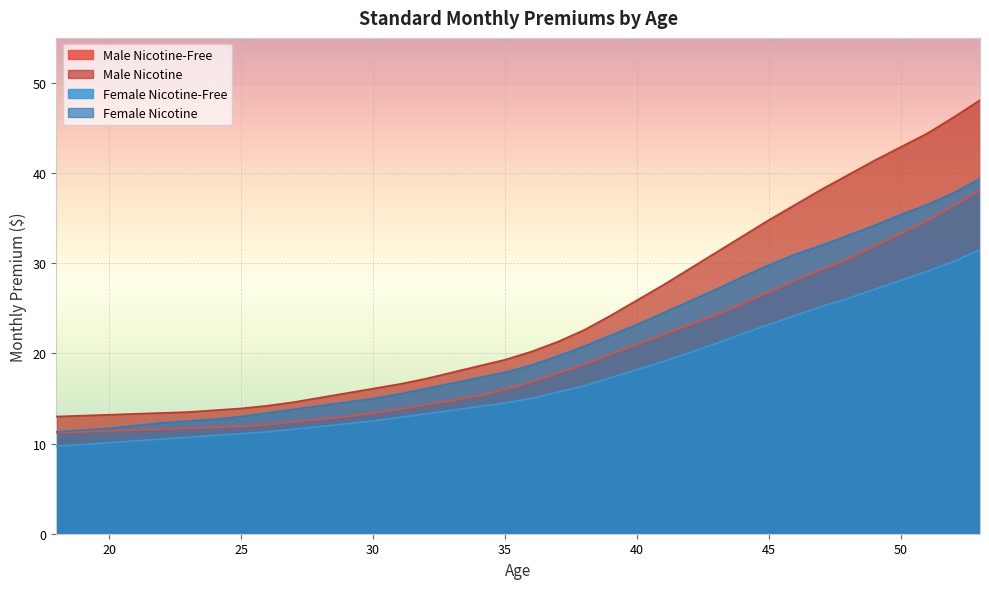

Which series has the largest range (max minus min)?

Male Nicotine